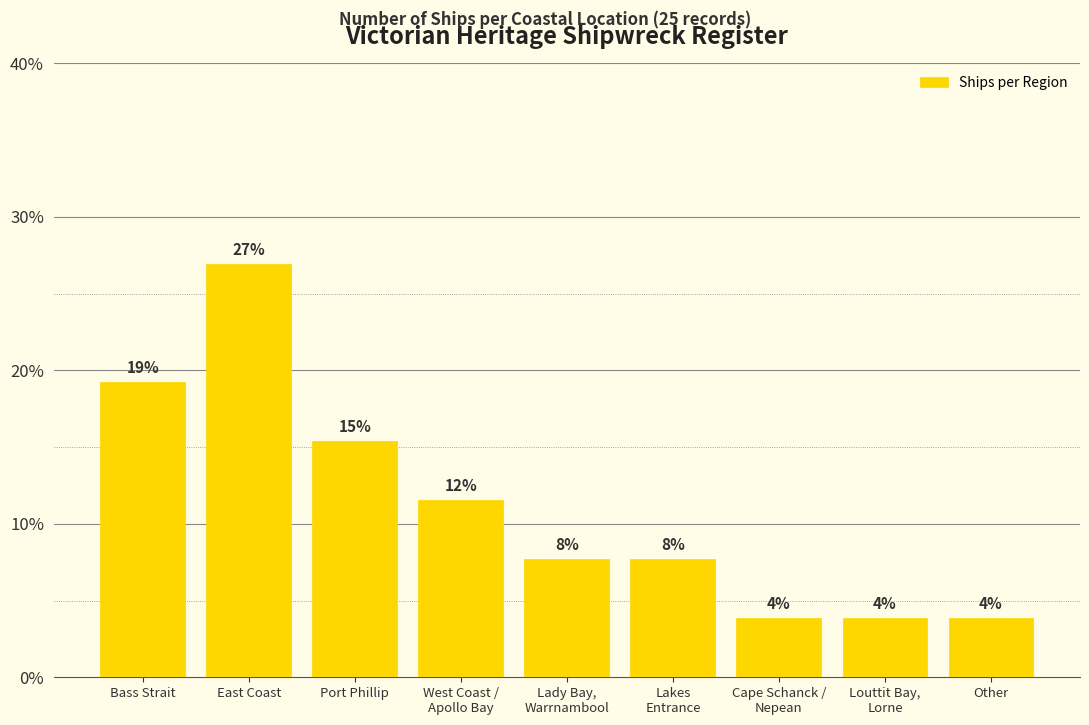

How many bars are there in total?

9